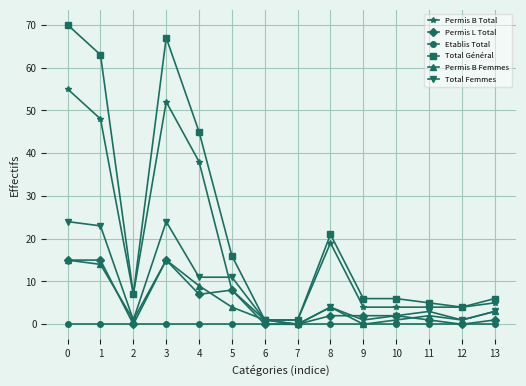

Which category has the lowest value in the Total Femmes series?

7